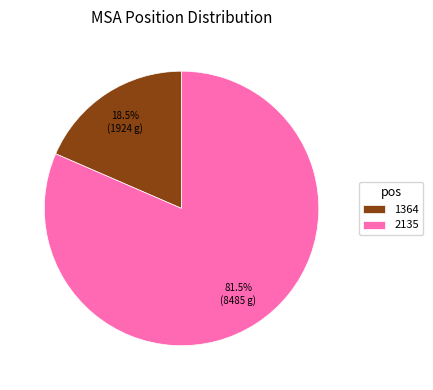

What percentage do 1364 and 2135 together represent?

100.0%